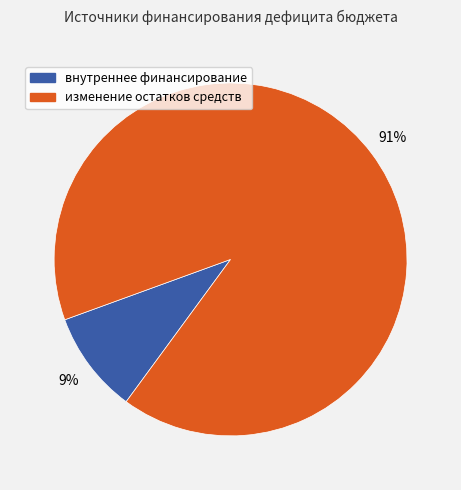

Is there any slice that represents more than half of the pie?

Yes